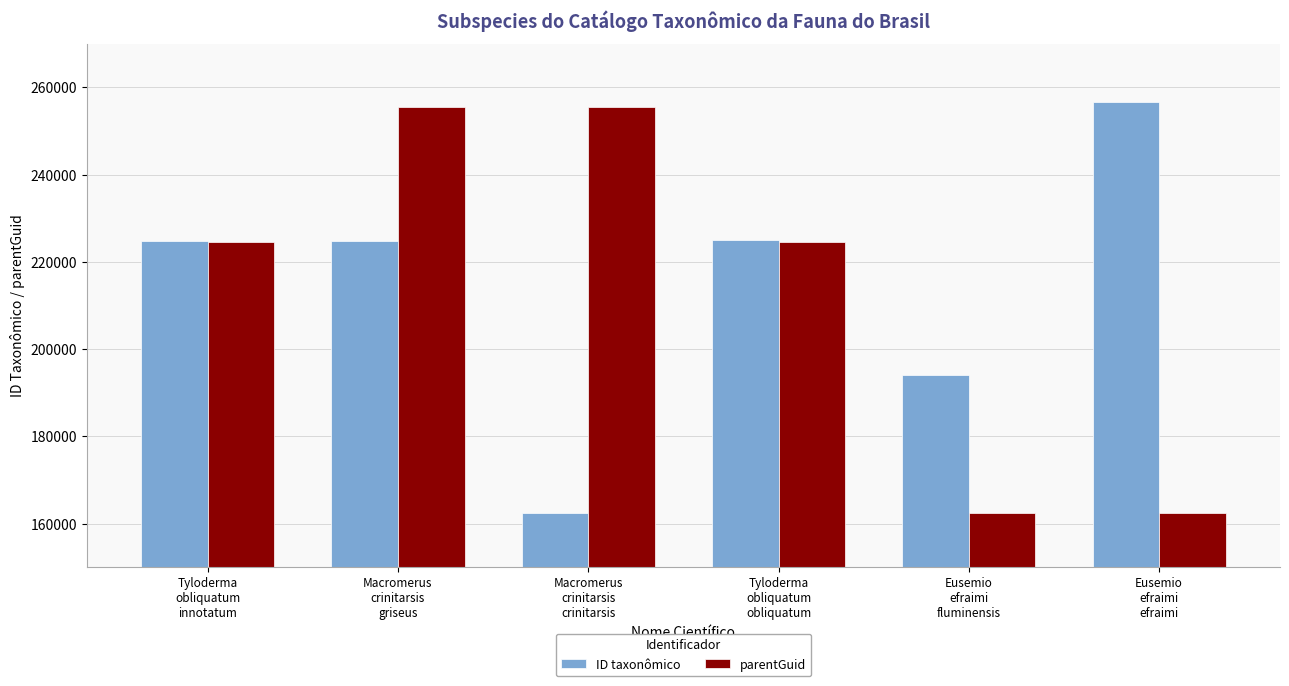

How many data points in ID taxonômico are less than 224813?

3